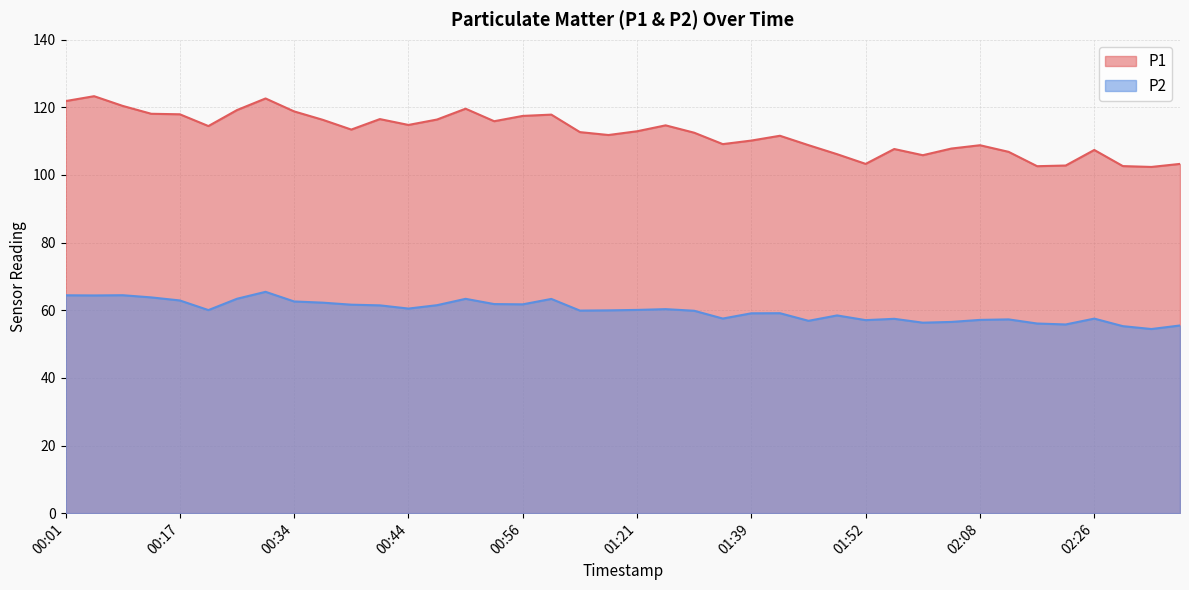

What is the sum of the P2 values at 01:16 and 02:28?

115.2